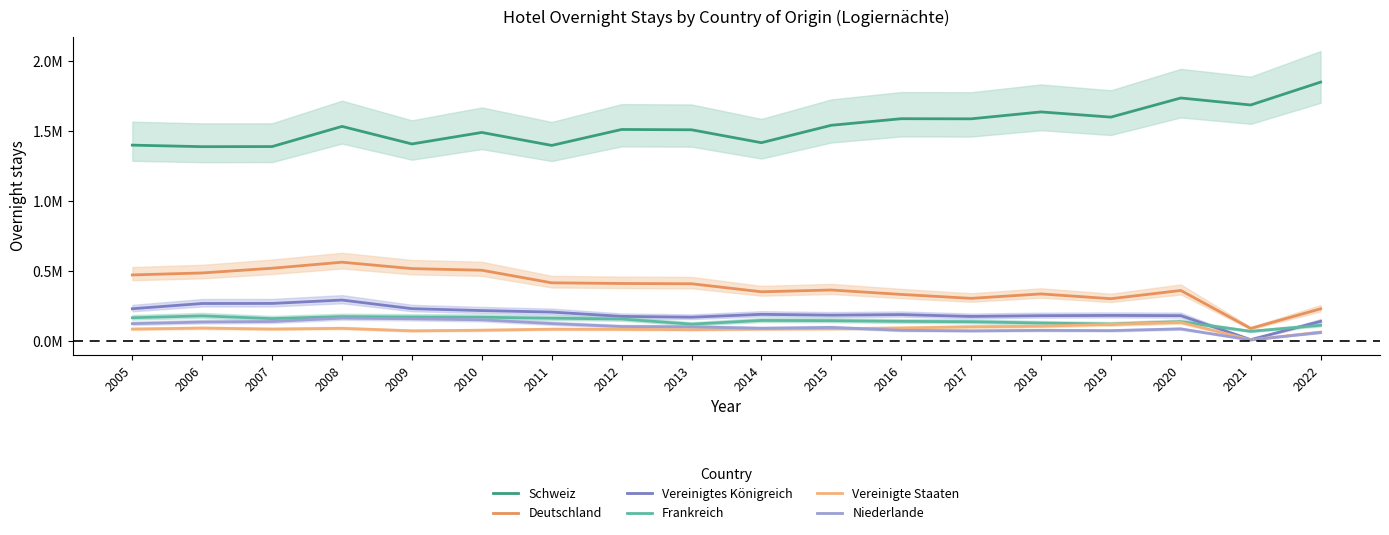

What are all the series names shown in the legend?

Schweiz, Deutschland, Vereinigtes Königreich, Frankreich, Vereinigte Staaten, Niederlande